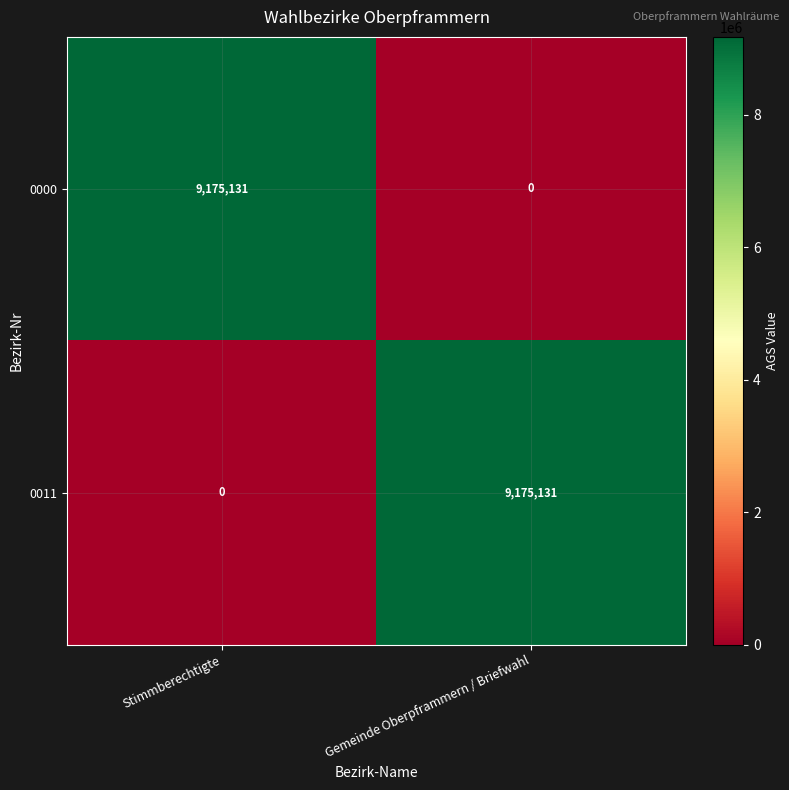

True or false: 0011 has a value of 0 at Stimmberechtigte.

True